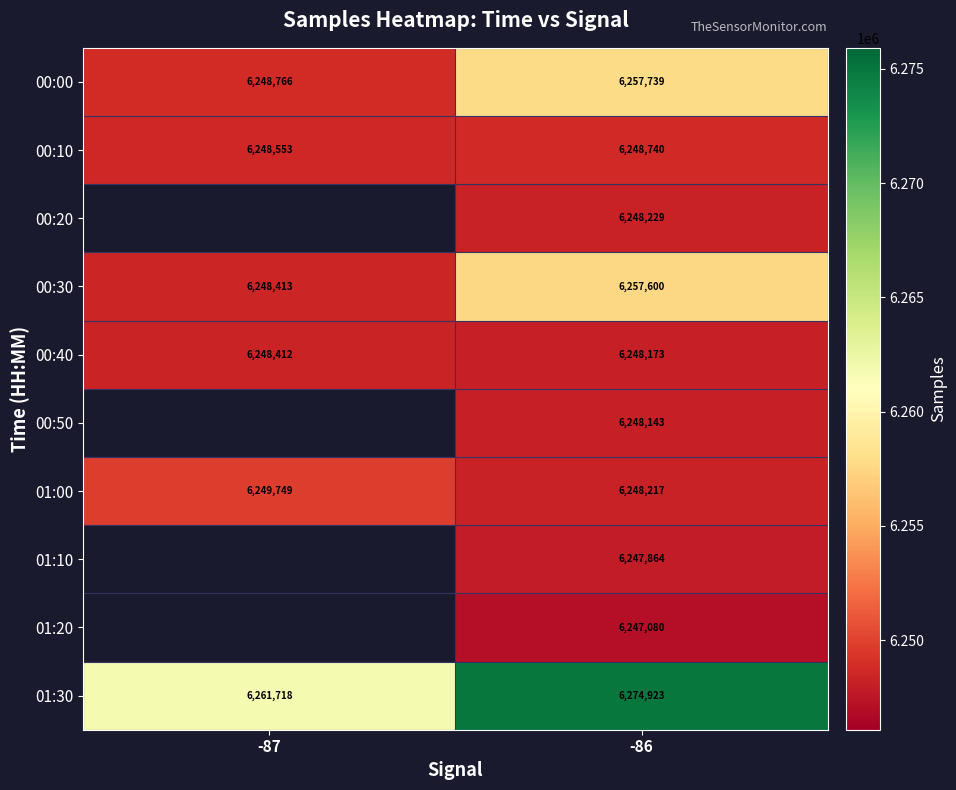

Rank the series at -86 from highest to lowest value.

01:30, 00:00, 00:30, 00:10, 00:20, 01:00, 00:40, 00:50, 01:10, 01:20